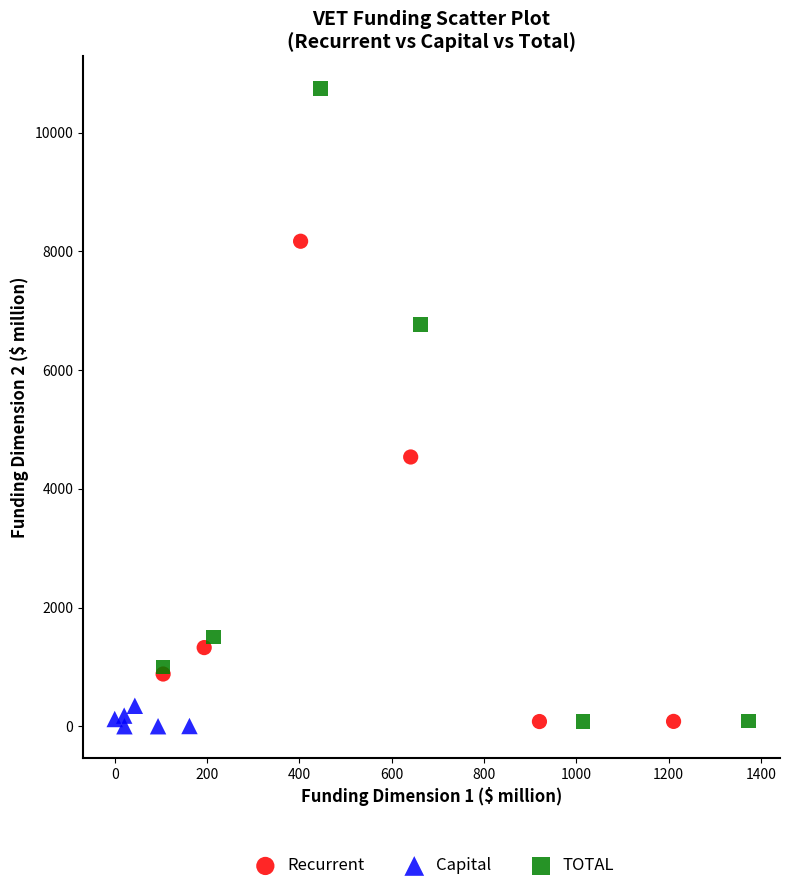

Which series has the largest Y range (max minus min)?

TOTAL